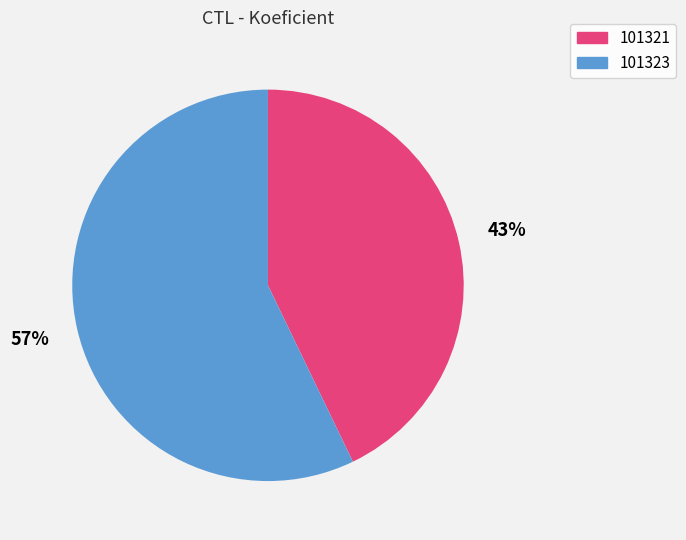

To the nearest percent, what portion does 101323 represent?

57%